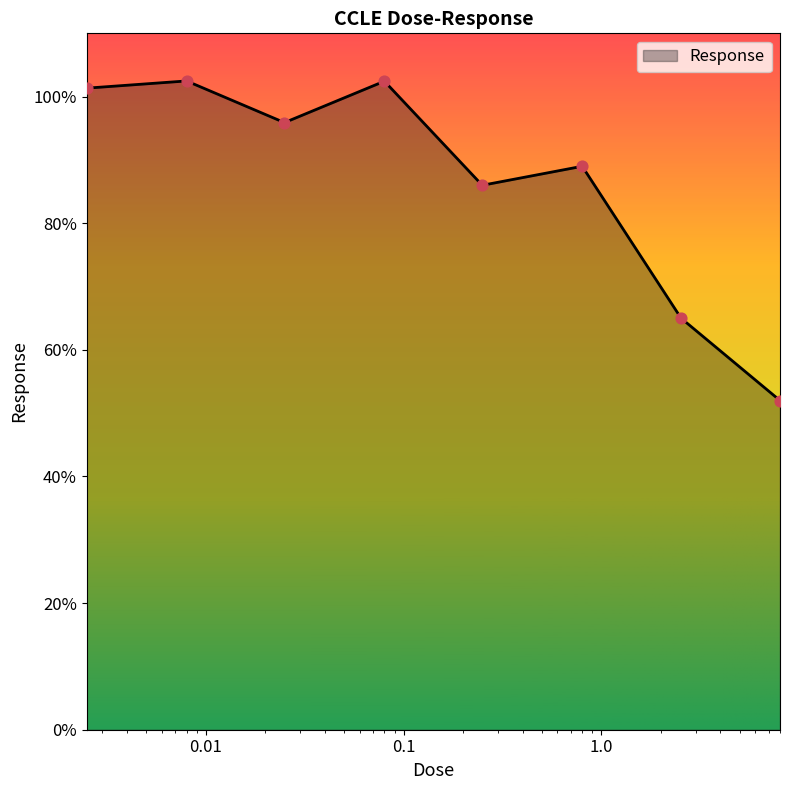

True or false: there are more than 1 points higher than both neighbors.

True